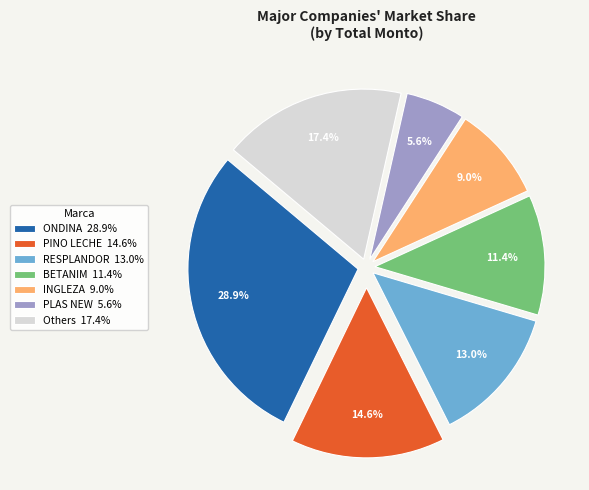

Does INGLEZA 9.0% represent more than half of the total?

No